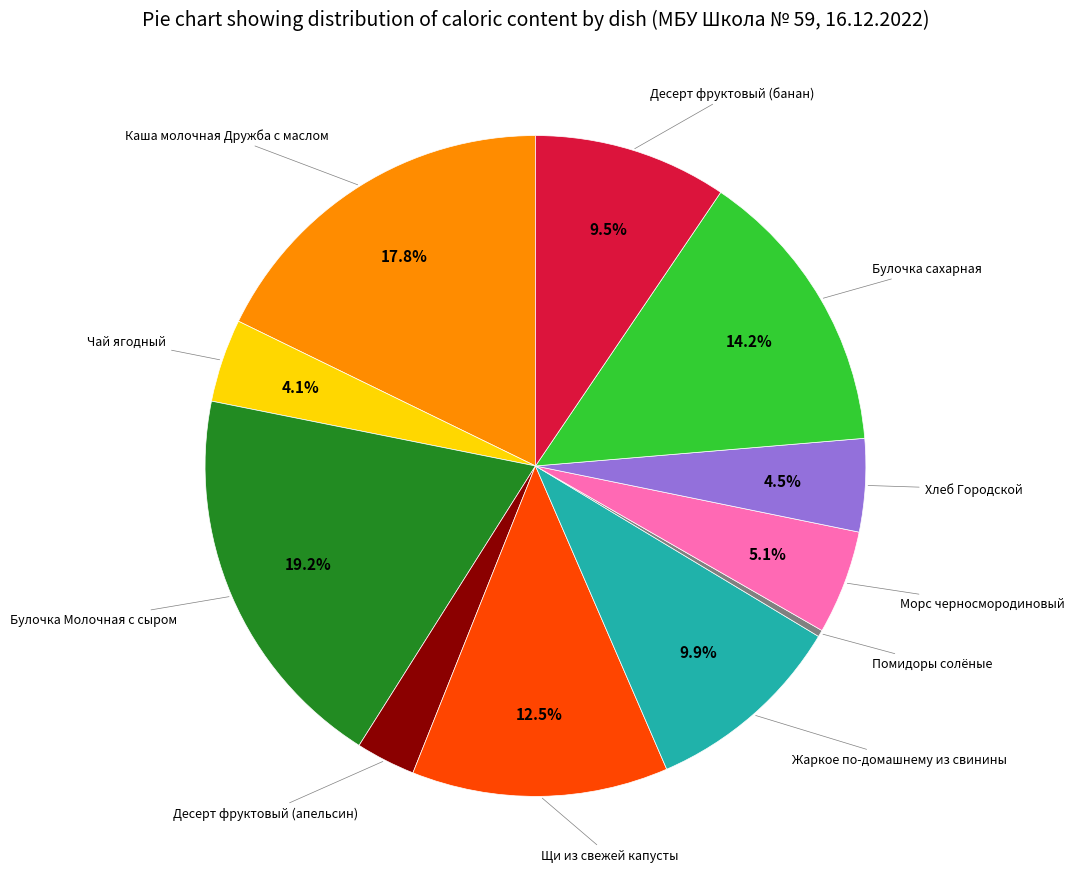

Does any single category account for the majority?

No